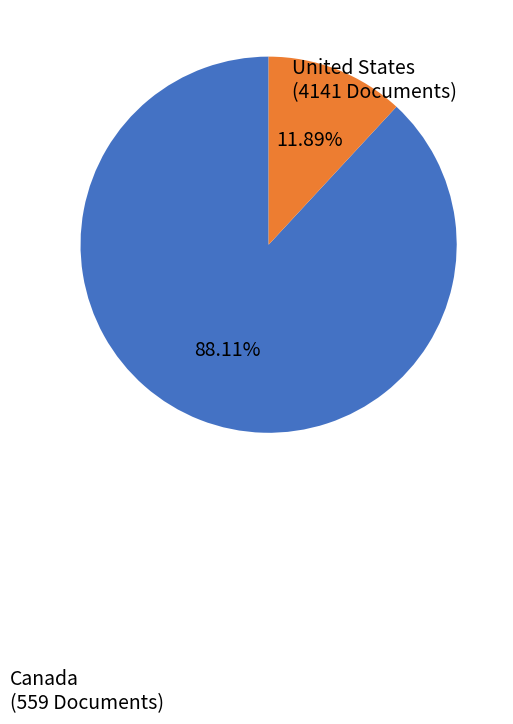

Which slice is the largest?

United States